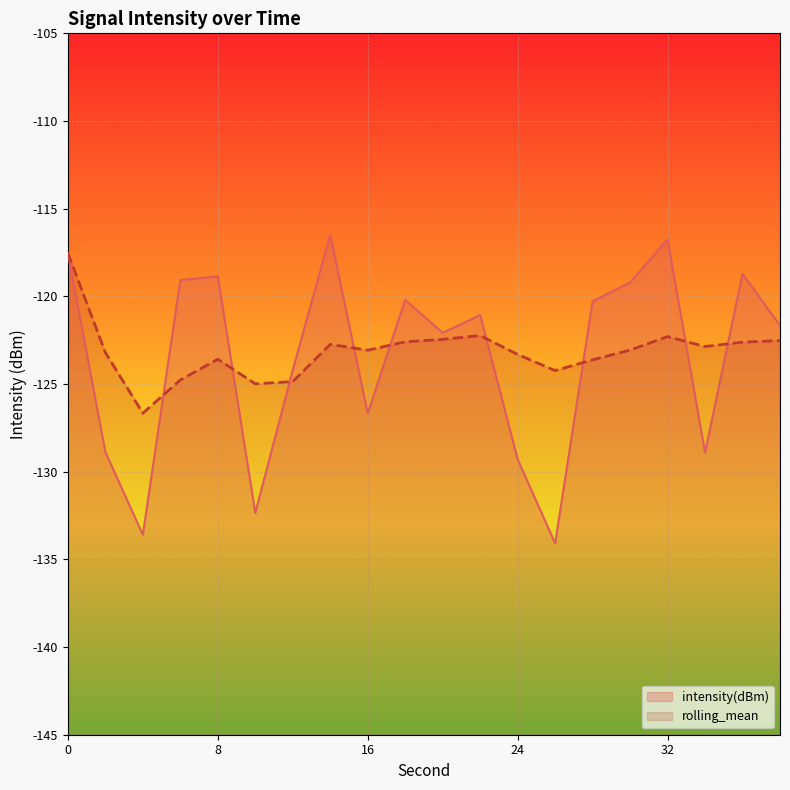

Where do rolling_mean and intensity(dBm) first cross each other?

4 and 6